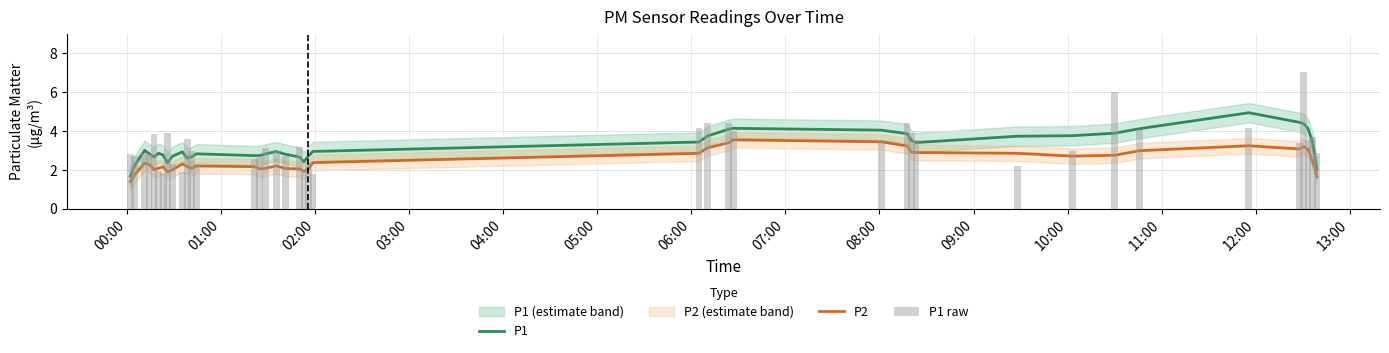

Are the bars horizontal?

No